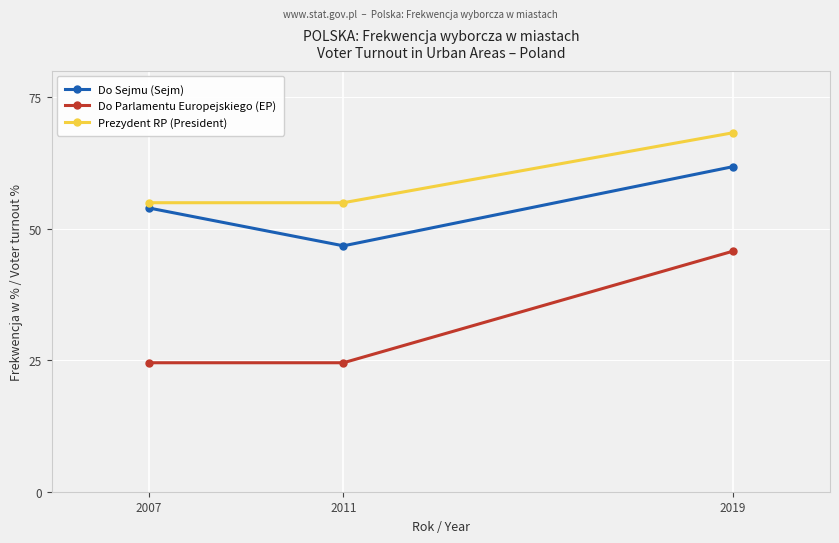

True or false: Do Parlamentu Europejskiego (EP) has a value of 24.5 at 2011.

True